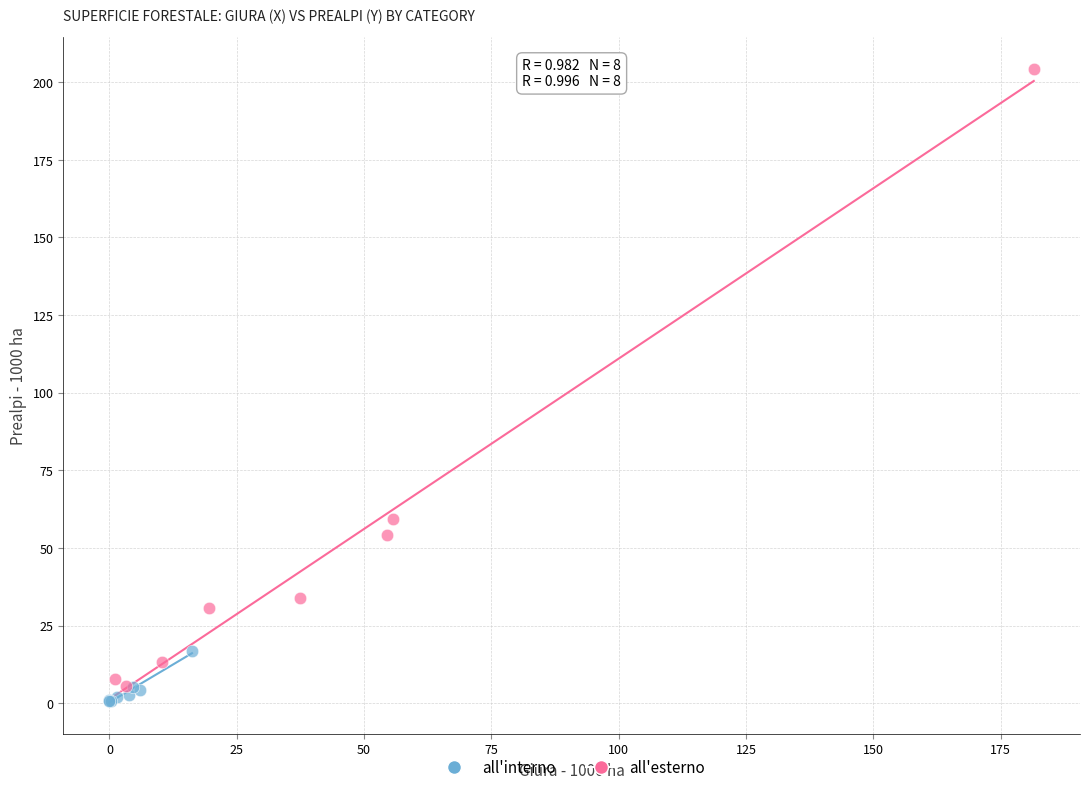

Which series has the widest spread of Y values?

all'esterno